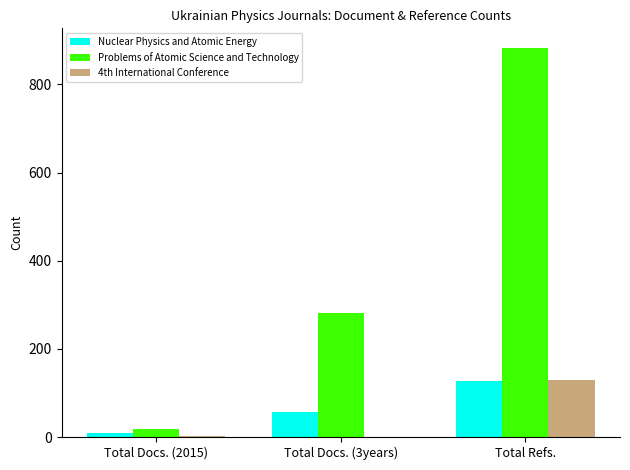

Which series changed the most between Total Docs. (2015) and Total Docs. (3years)?

Problems of Atomic Science and Technology